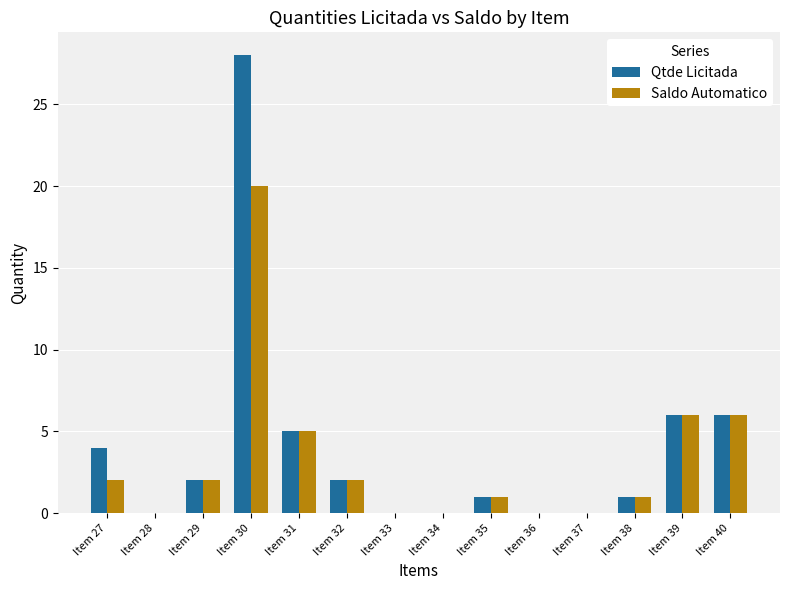

What is the highest value of the Saldo Automatico series?

20